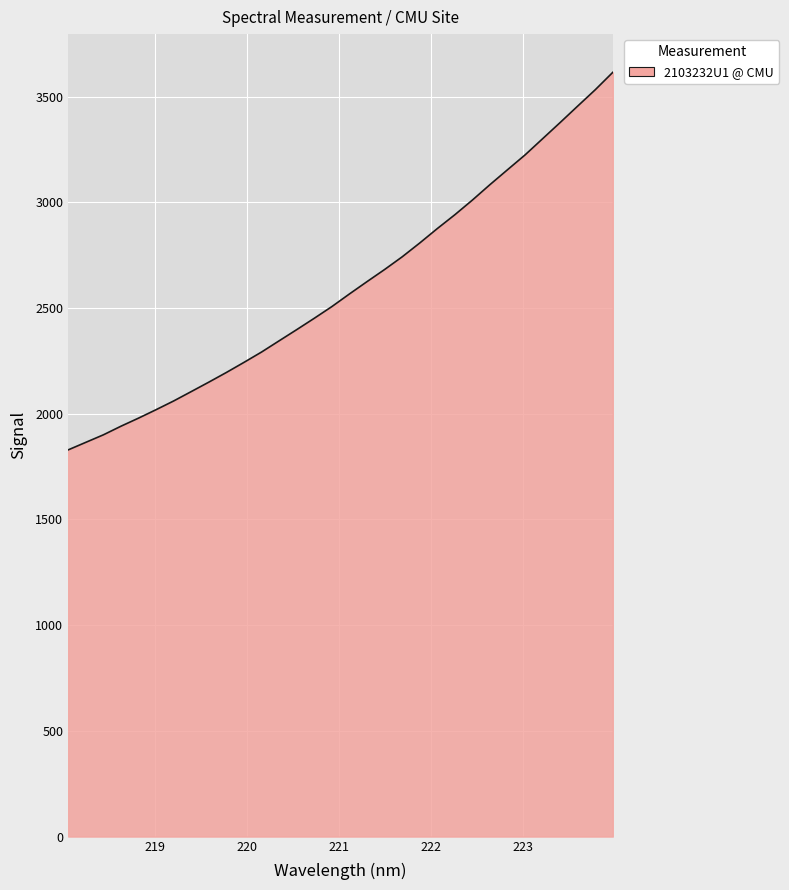

What is the greatest value displayed?

3615.2